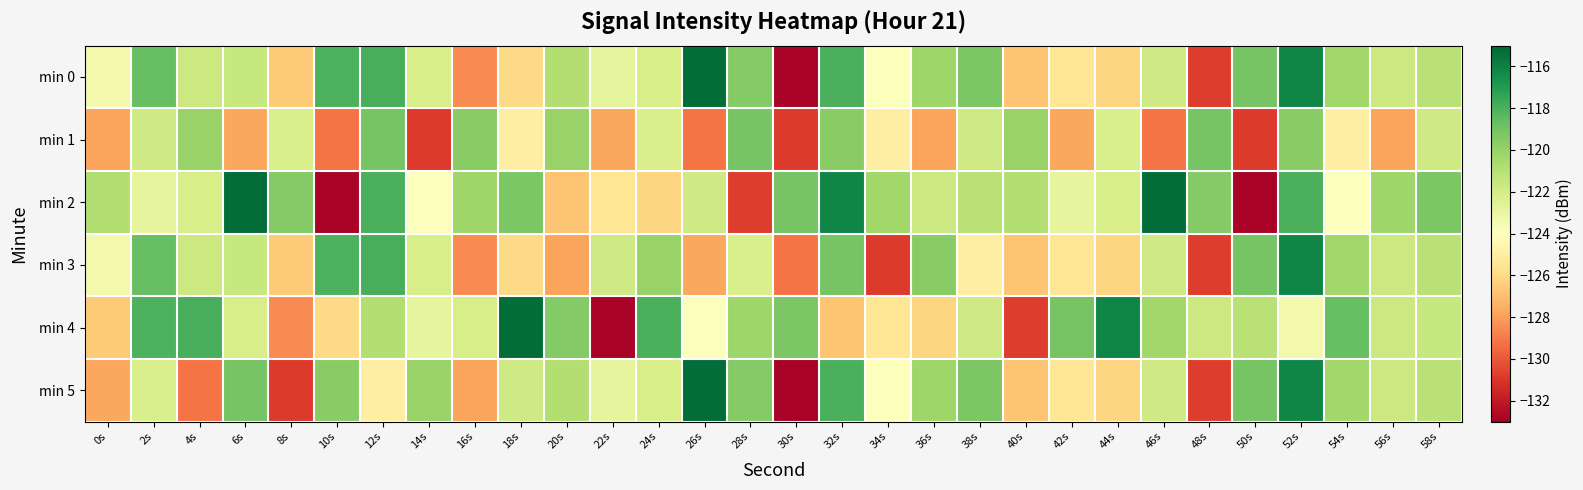

Reading left to right, what are all the values shown in this chart?

min 0: 0s=-123.4	2s=-118.7	4s=-121.7	6s=-121.6	8s=-126.5	10s=-118.1	12s=-117.9	14s=-122.1	16s=-128.5	18s=-126.0	20s=-120.9	22s=-122.8	24s=-122.1	26s=-115.2	28s=-119.5	30s=-132.9	32s=-118.0	34s=-123.9	36s=-120.3	38s=-119.3	40s=-126.8	42s=-125.4	44s=-126.2	46s=-121.9	48s=-130.8	50s=-119.1	52s=-116.1	54s=-120.3	56s=-121.7	58s=-121.1
min 1: 0s=-127.9	2s=-121.8	4s=-120.1	6s=-127.8	8s=-122.2	10s=-129.2	12s=-119.1	14s=-130.8	16s=-119.6	18s=-125.0	20s=-120.1	22s=-127.8	24s=-122.2	26s=-129.2	28s=-119.1	30s=-130.8	32s=-119.6	34s=-125.0	36s=-127.9	38s=-121.8	40s=-120.1	42s=-127.8	44s=-122.2	46s=-129.2	48s=-119.1	50s=-130.8	52s=-119.6	54s=-125.0	56s=-127.9	58s=-121.8
min 2: 0s=-120.9	2s=-122.8	4s=-122.1	6s=-115.2	8s=-119.5	10s=-132.9	12s=-118.0	14s=-123.9	16s=-120.3	18s=-119.3	20s=-126.8	22s=-125.4	24s=-126.2	26s=-121.9	28s=-130.8	30s=-119.1	32s=-116.1	34s=-120.3	36s=-121.7	38s=-121.1	40s=-120.9	42s=-122.8	44s=-122.1	46s=-115.2	48s=-119.5	50s=-132.9	52s=-118.0	54s=-123.9	56s=-120.3	58s=-119.3
min 3: 0s=-123.4	2s=-118.7	4s=-121.7	6s=-121.6	8s=-126.5	10s=-118.1	12s=-117.9	14s=-122.1	16s=-128.5	18s=-126.0	20s=-127.9	22s=-121.8	24s=-120.1	26s=-127.8	28s=-122.2	30s=-129.2	32s=-119.1	34s=-130.8	36s=-119.6	38s=-125.0	40s=-126.8	42s=-125.4	44s=-126.2	46s=-121.9	48s=-130.8	50s=-119.1	52s=-116.1	54s=-120.3	56s=-121.7	58s=-121.1
min 4: 0s=-126.5	2s=-118.1	4s=-117.9	6s=-122.1	8s=-128.5	10s=-126.0	12s=-120.9	14s=-122.8	16s=-122.1	18s=-115.2	20s=-119.5	22s=-132.9	24s=-118.0	26s=-123.9	28s=-120.3	30s=-119.3	32s=-126.8	34s=-125.4	36s=-126.2	38s=-121.9	40s=-130.8	42s=-119.1	44s=-116.1	46s=-120.3	48s=-121.7	50s=-121.1	52s=-123.4	54s=-118.7	56s=-121.7	58s=-121.6
min 5: 0s=-127.8	2s=-122.2	4s=-129.2	6s=-119.1	8s=-130.8	10s=-119.6	12s=-125.0	14s=-120.1	16s=-127.9	18s=-121.8	20s=-120.9	22s=-122.8	24s=-122.1	26s=-115.2	28s=-119.5	30s=-132.9	32s=-118.0	34s=-123.9	36s=-120.3	38s=-119.3	40s=-126.8	42s=-125.4	44s=-126.2	46s=-121.9	48s=-130.8	50s=-119.1	52s=-116.1	54s=-120.3	56s=-121.7	58s=-121.1